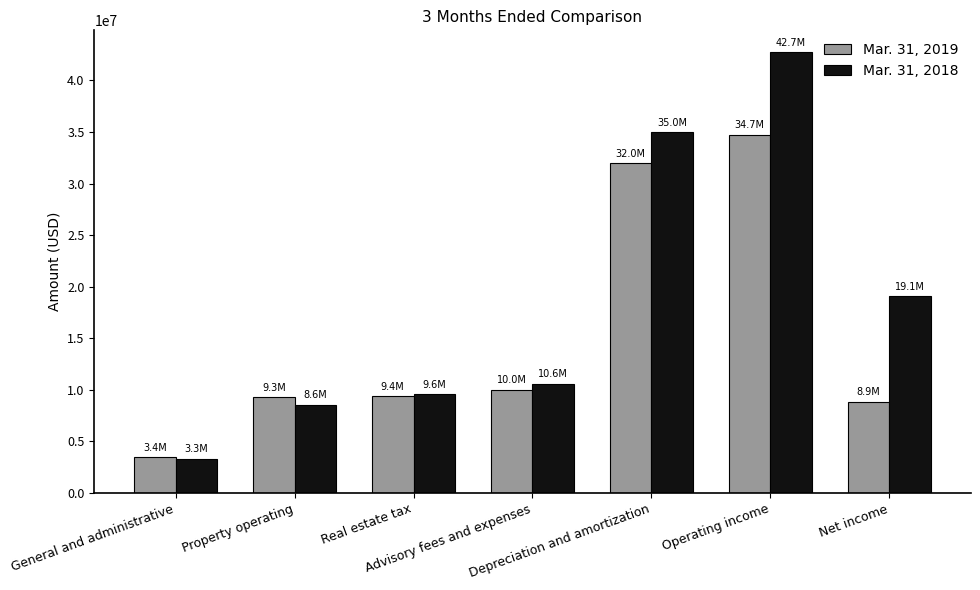

Which series has the widest spread of values?

Mar. 31, 2018